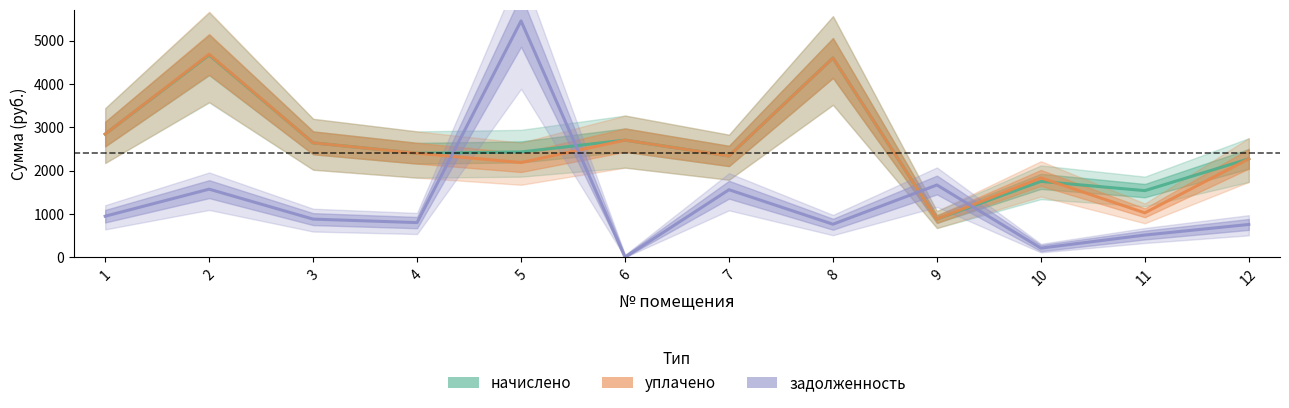

At 9, list the series in order from largest to smallest.

задолженность, начислено, уплачено